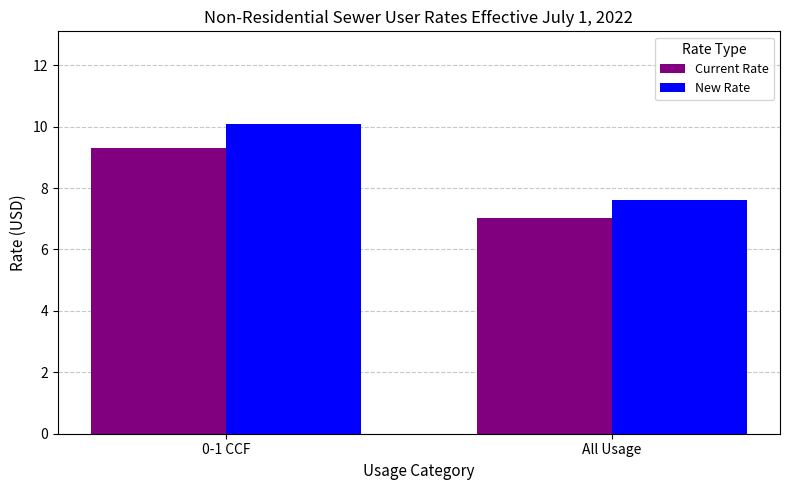

Rank the series by their maximum value, from highest to lowest.

New Rate, Current Rate